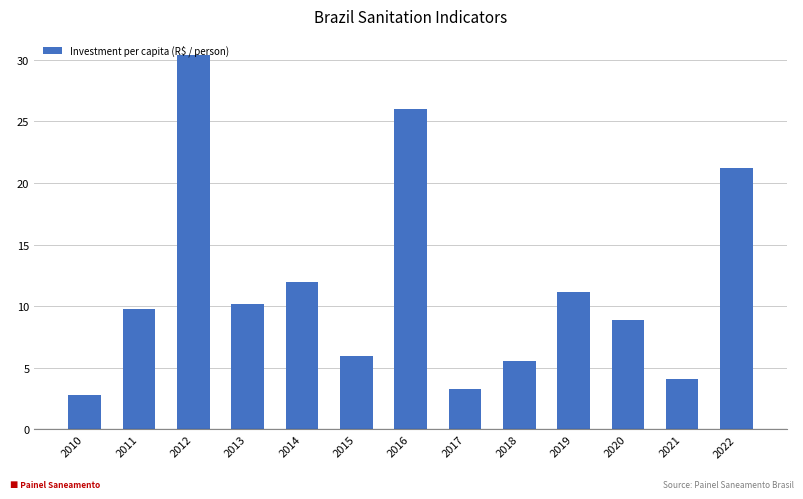

What is the ratio of the value at 2011 to the value at 2017?

3.0